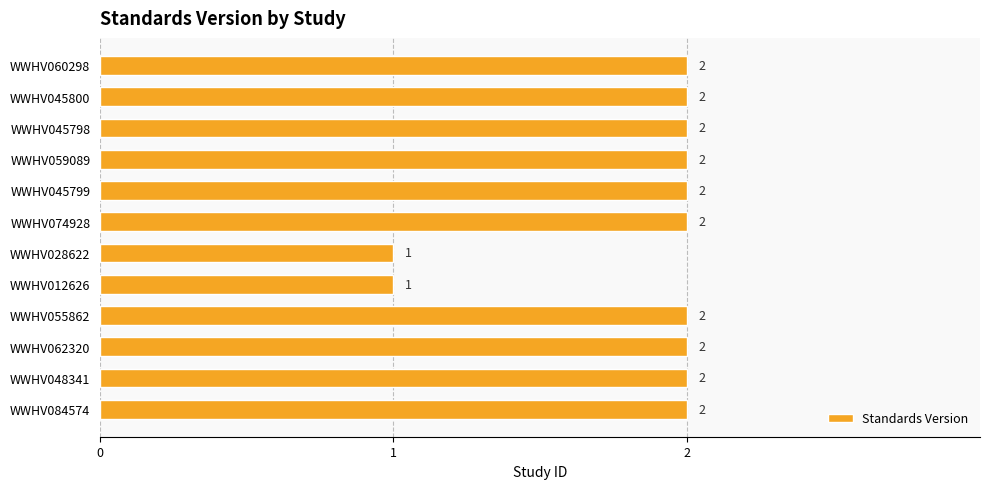

What is the change in value from WWHV028622 to WWHV045798?

+1